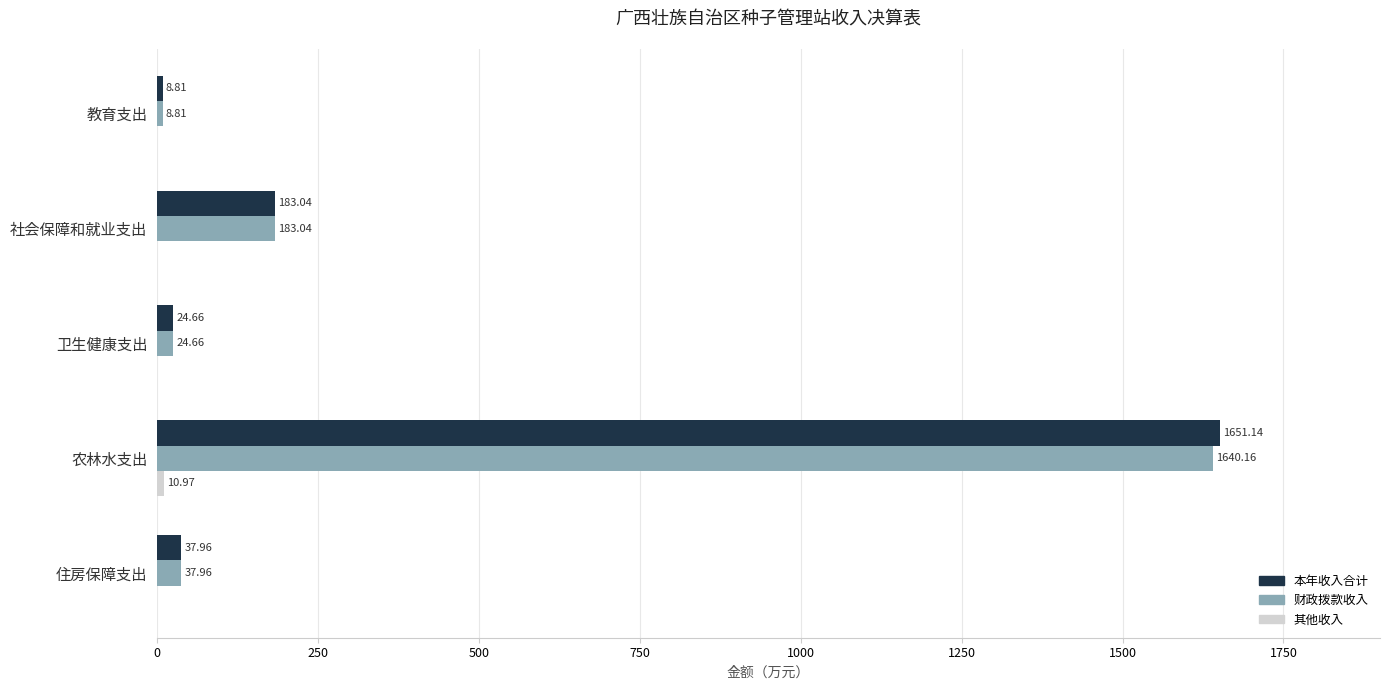

What is the greatest value displayed?

1651.1